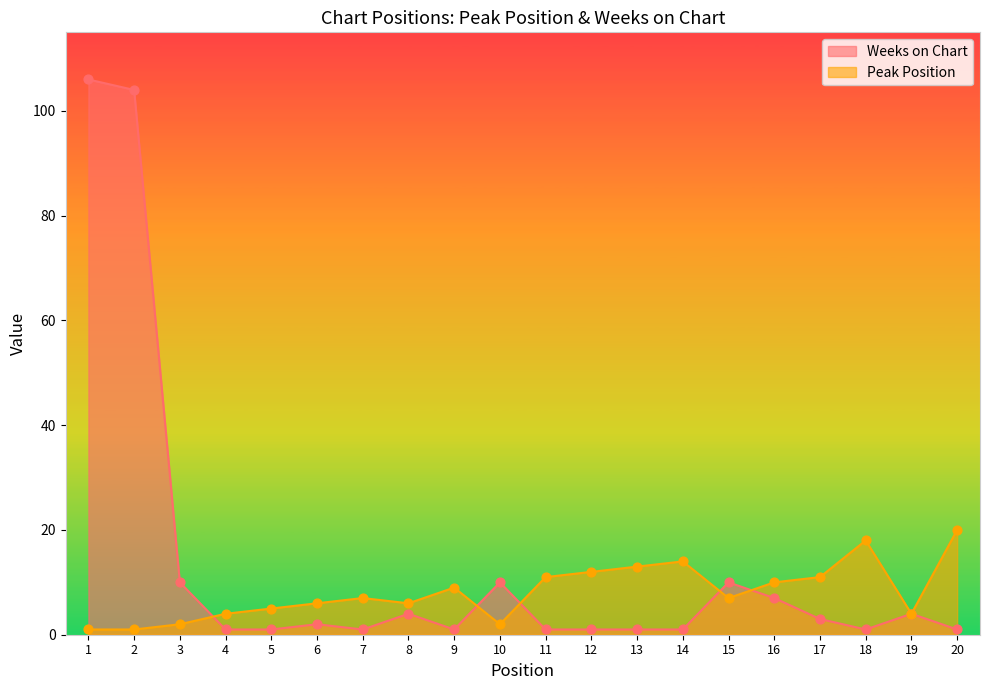

Which series has the largest total across all categories?

Weeks on Chart